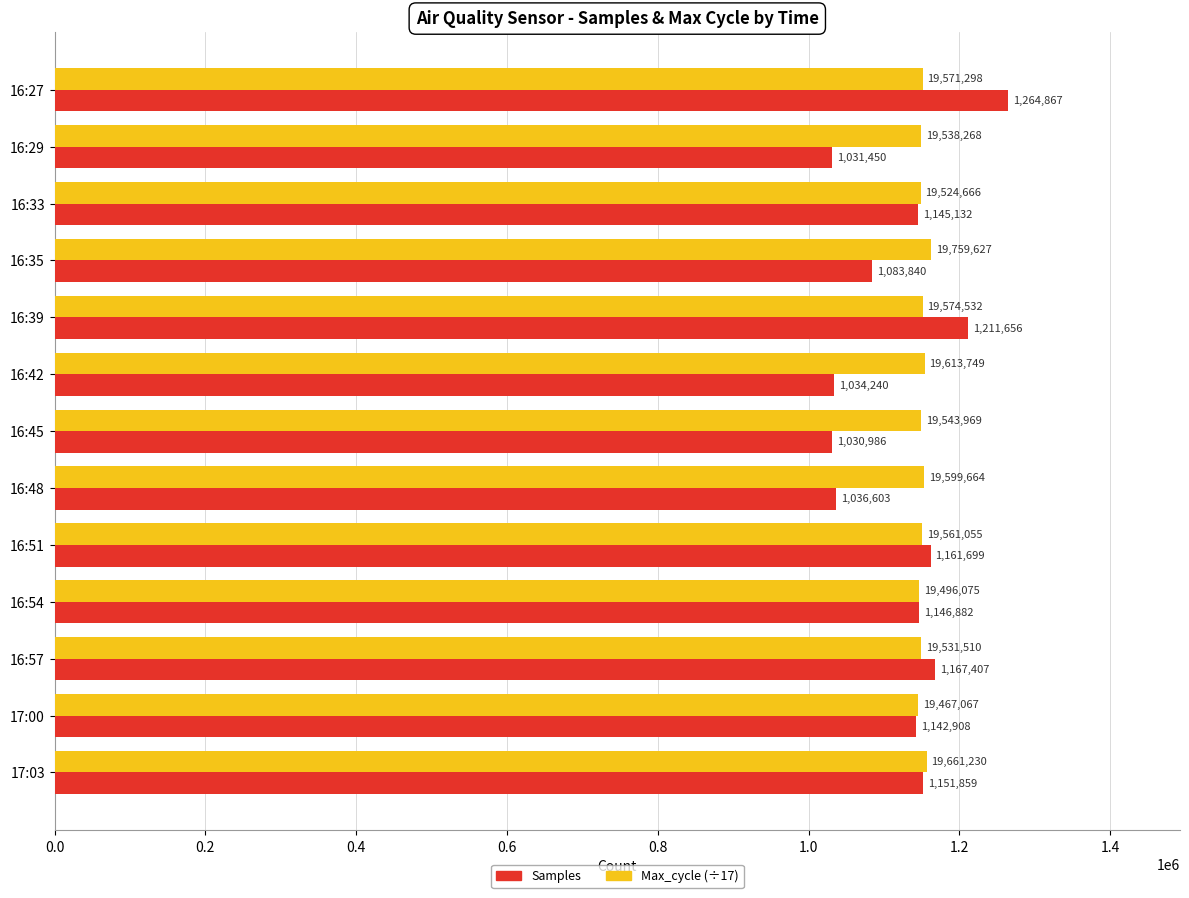

Is the value of Samples at 16:57 greater than the value of Max_cycle (÷17) at 16:48?

Yes